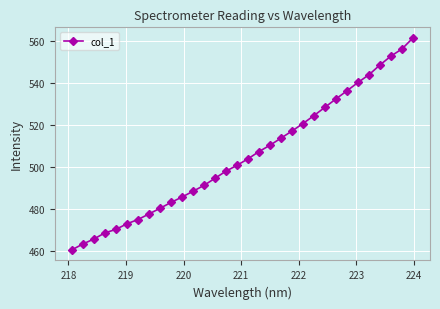

What is the smallest value displayed?

460.7